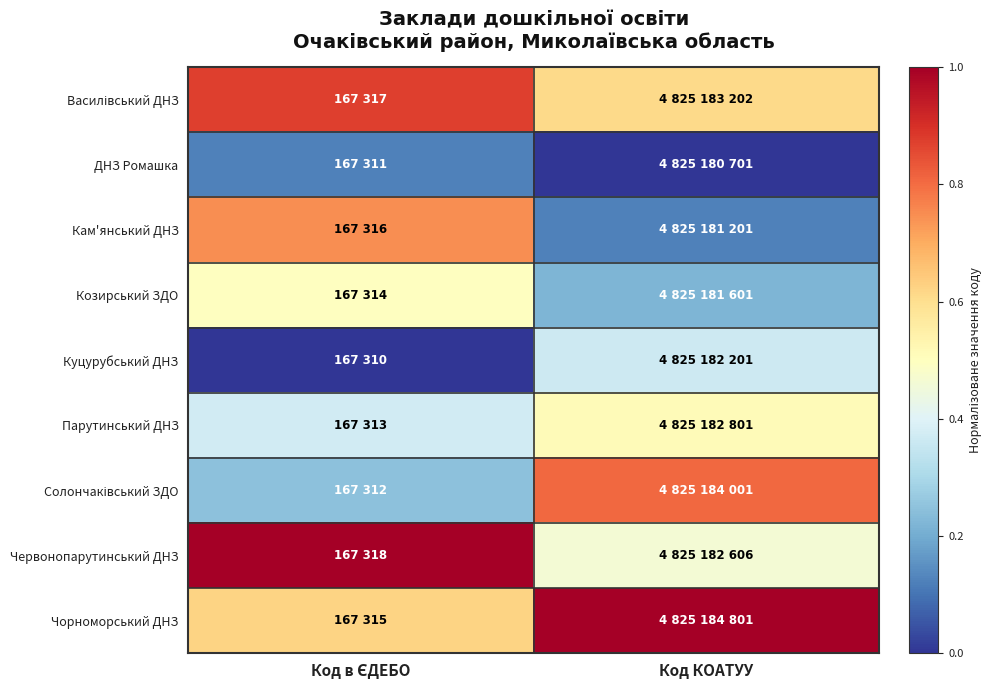

At Код КОАТУУ, list the series in order from smallest to largest.

ДНЗ Ромашка, Кам'янський ДНЗ, Козирський ЗДО, Куцурубський ДНЗ, Червонопарутинський ДНЗ, Парутинський ДНЗ, Василівський ДНЗ, Солончаківський ЗДО, Чорноморський ДНЗ